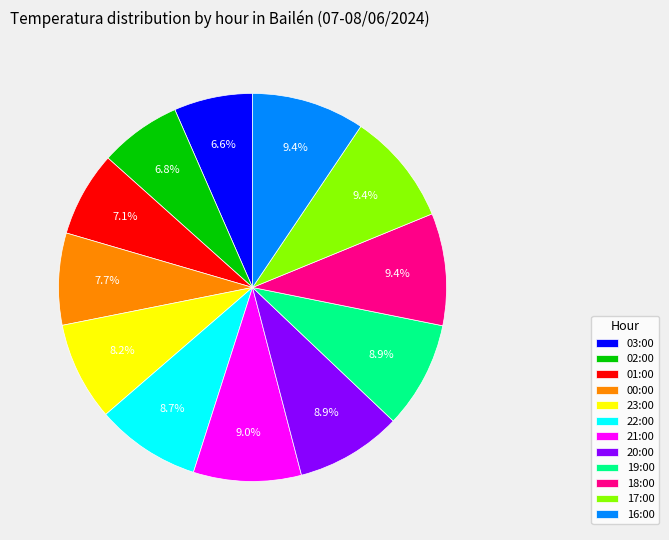

The 20:00 slice represents 9% of the pie. True or false?

True